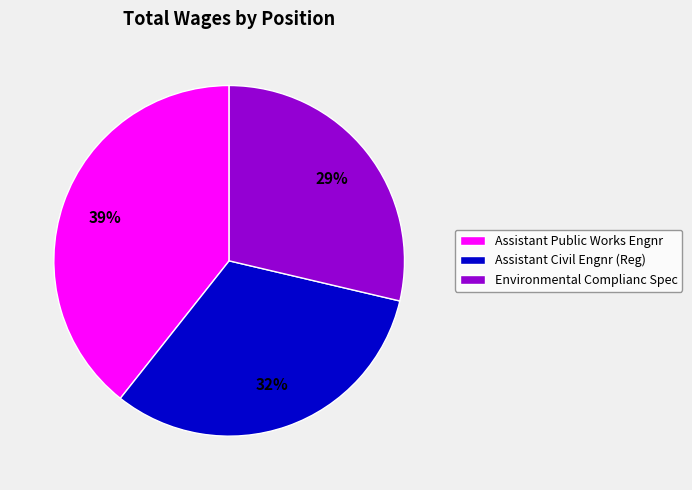

Is it true that Assistant Civil Engnr (Reg) is 25% of the pie?

False